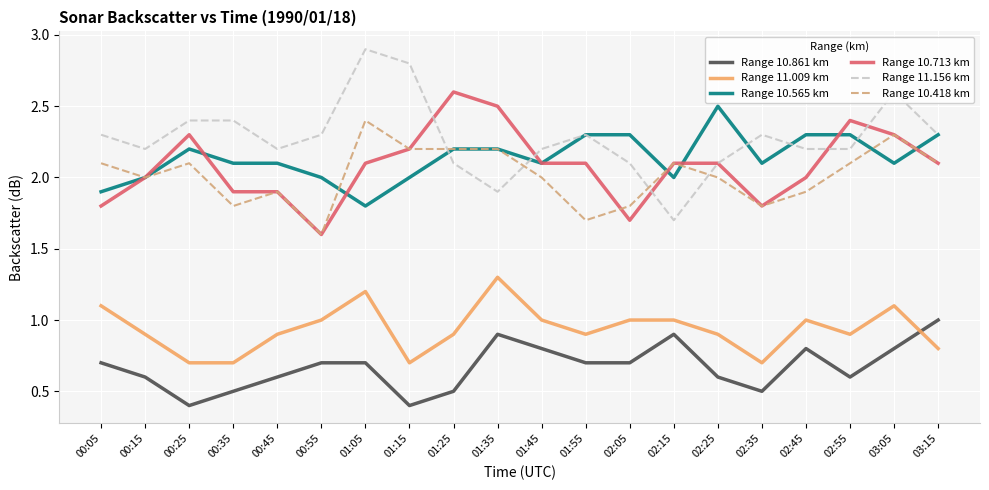

True or false: Range 10.861 km has a value of 0.7 at 02:35.

False